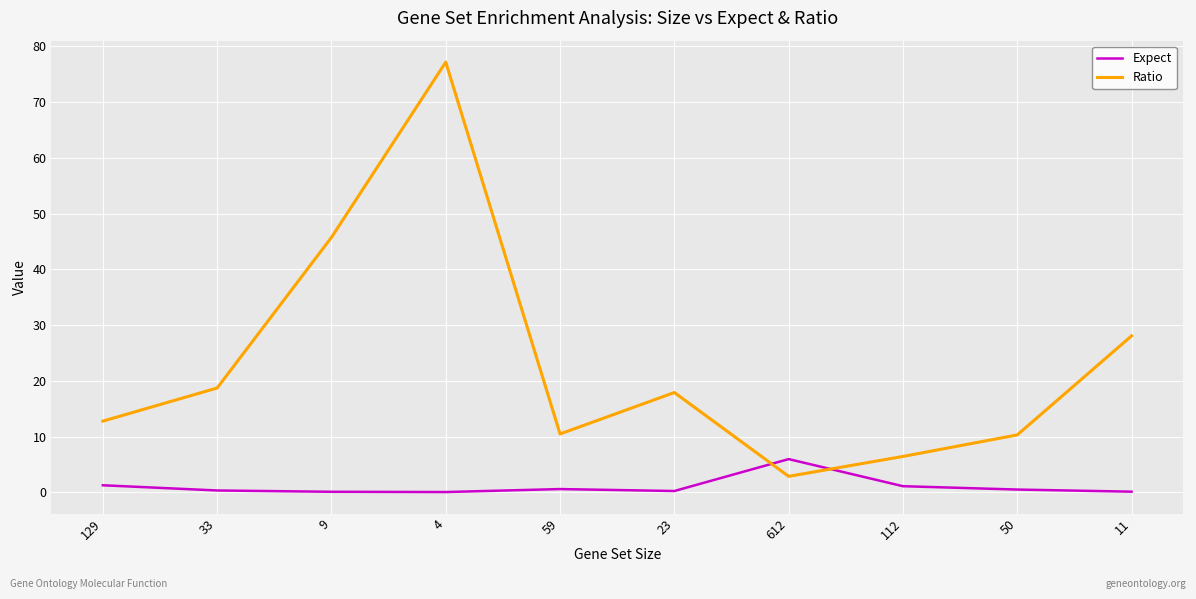

Where is the first local minimum for Ratio?

59